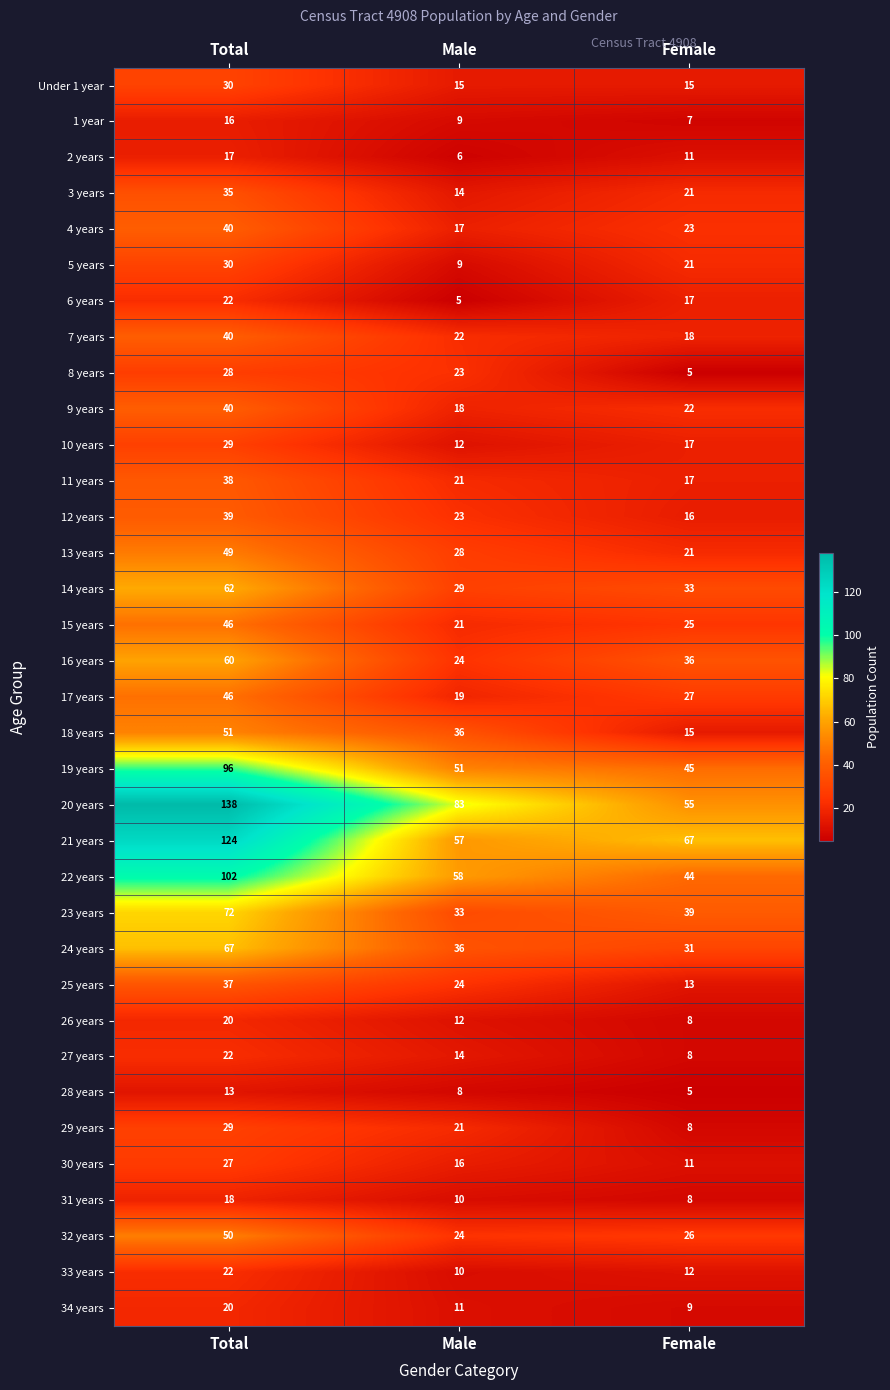

What is the spread (max minus min) of values at Male?

78